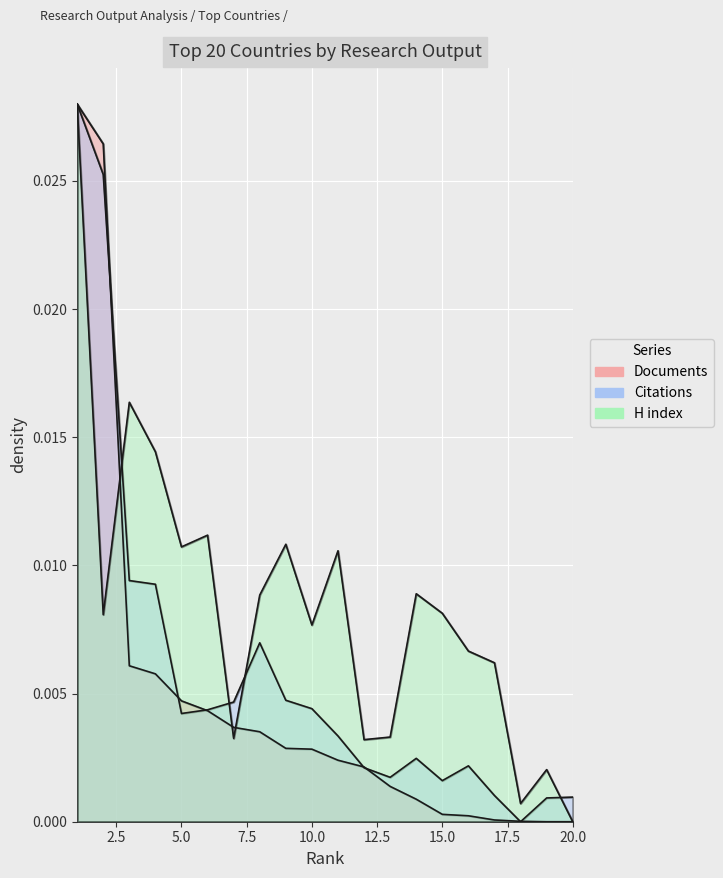

Which category has the lowest value across all series?

19